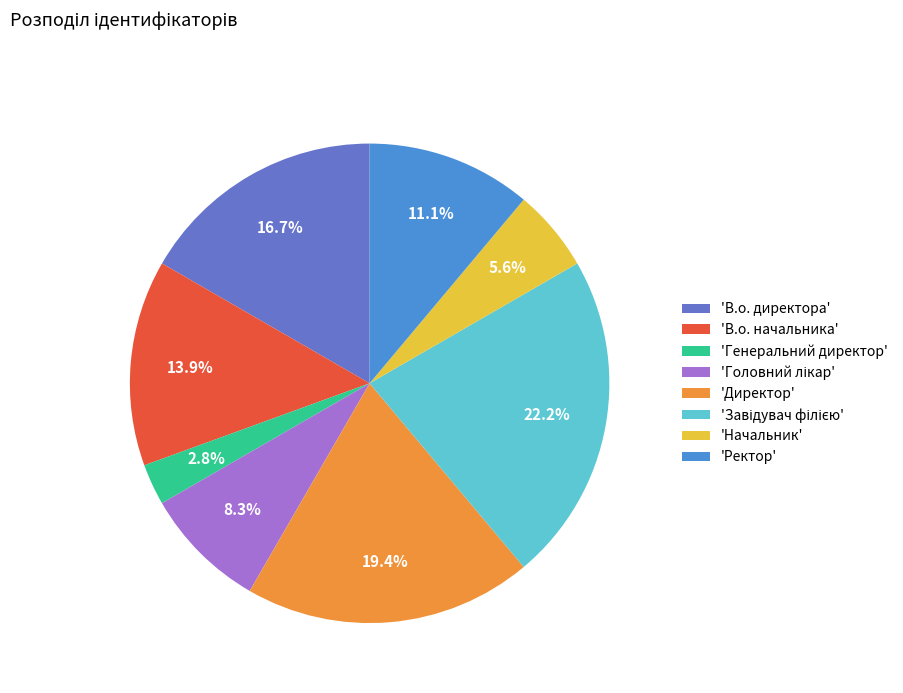

Combined, what portion of the pie is 'Директор' and 'Генеральний директор'?

22.2%